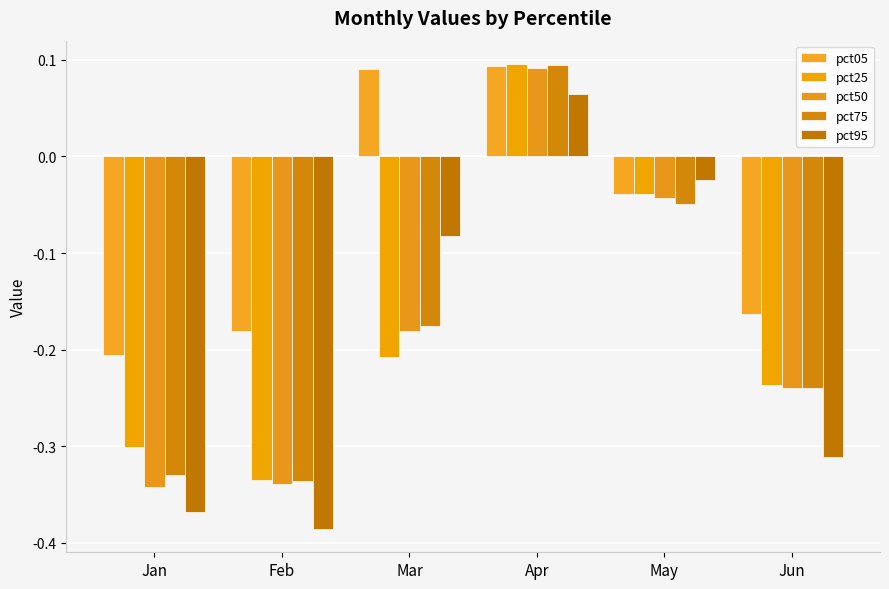

What is the lowest value of the pct25 series?

-0.3